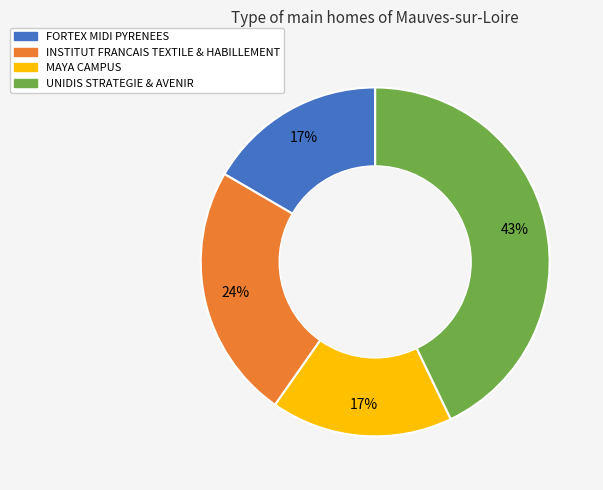

To the nearest percent, what is the difference between the largest and smallest slice percentages?

26%